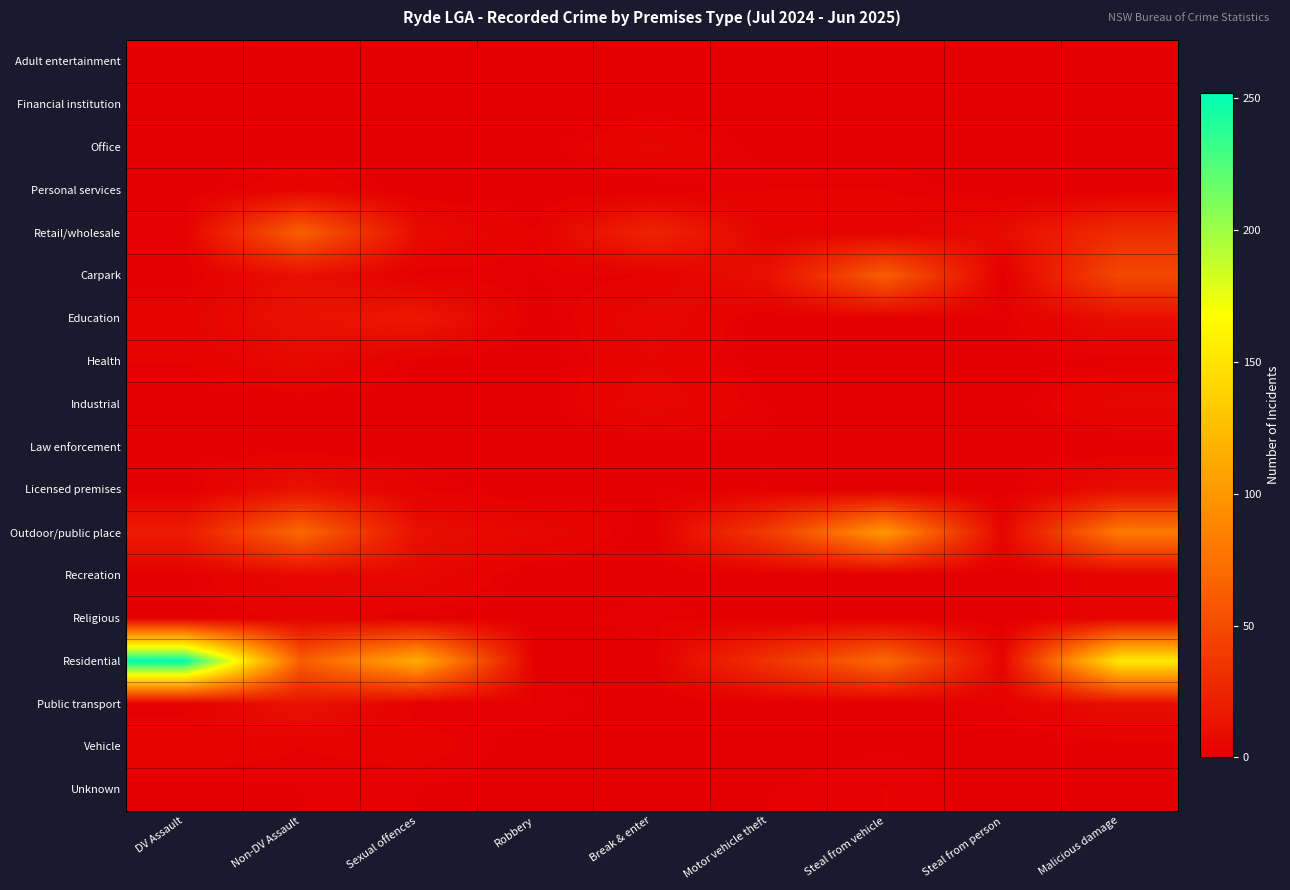

What is the difference between the highest and lowest values at Sexual offences?

114